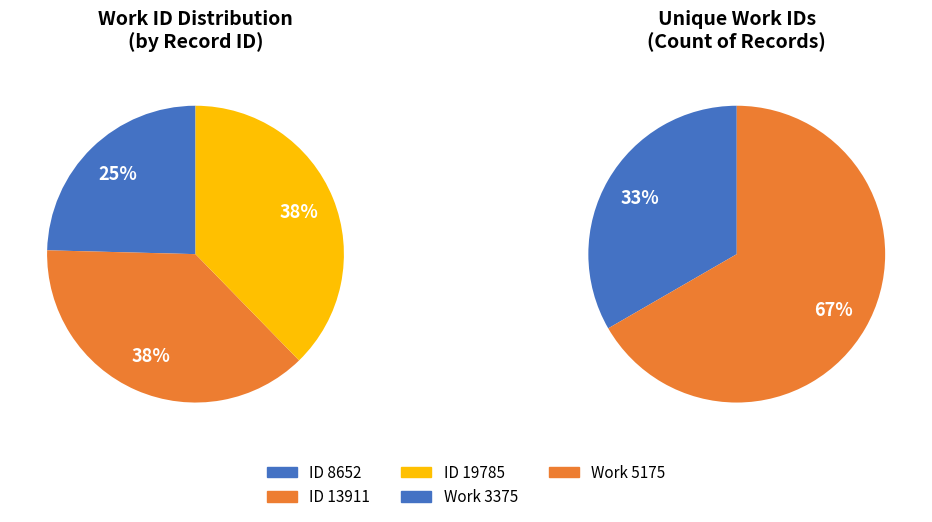

How many slices are in this pie chart?

3